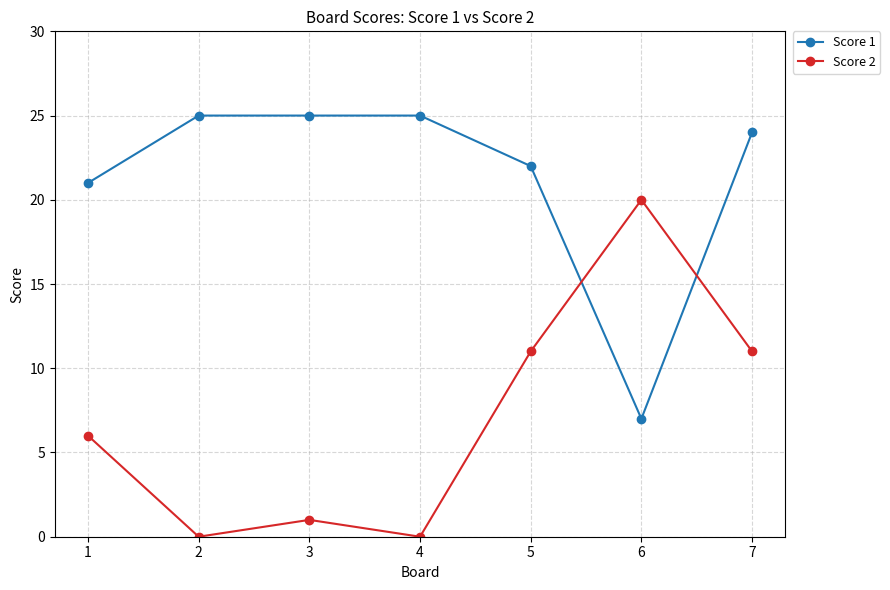

What is the average value of the Score 1 series?

21